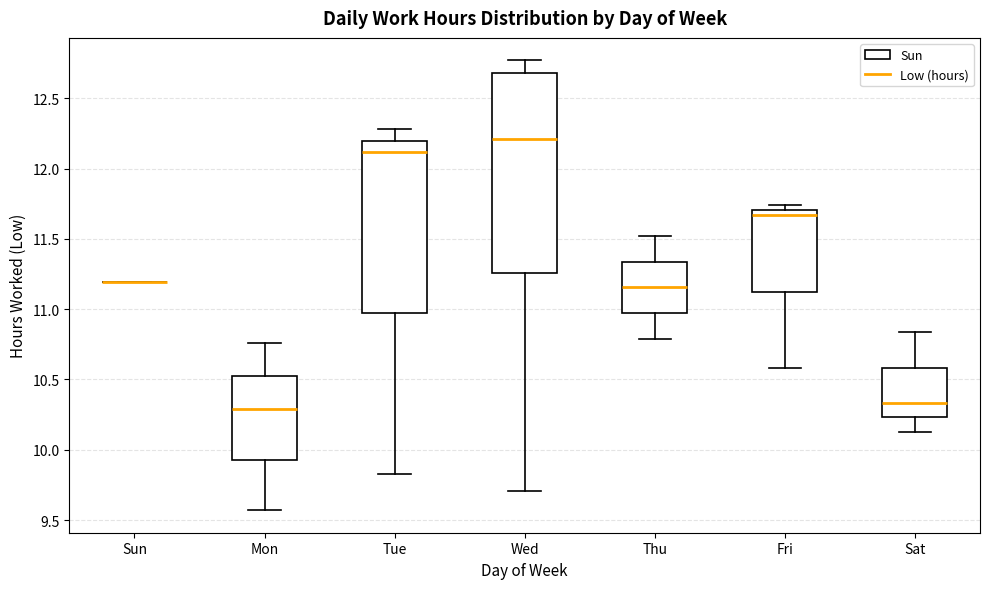

Reading left to right, transcribe this box plot: for each box, give where its median line is, the range the box spans, and where its two whiskers end, as read against the y-axis. The values are not printed on the chart, so give them approximately, as read against the axis.

Sun: box collapsed to a line at 11.20, whiskers 11.20 to 11.20
Mon: median 10.30, box 9.95 to 10.55, whiskers 9.55 to 10.75
Tue: median 12.10, box 11.00 to 12.20, whiskers 9.85 to 12.30
Wed: median 12.20, box 11.25 to 12.70, whiskers 9.70 to 12.75
Thu: median 11.15, box 10.95 to 11.35, whiskers 10.80 to 11.50
Fri: median 11.65, box 11.15 to 11.70, whiskers 10.60 to 11.75
Sat: median 10.35, box 10.25 to 10.60, whiskers 10.15 to 10.85